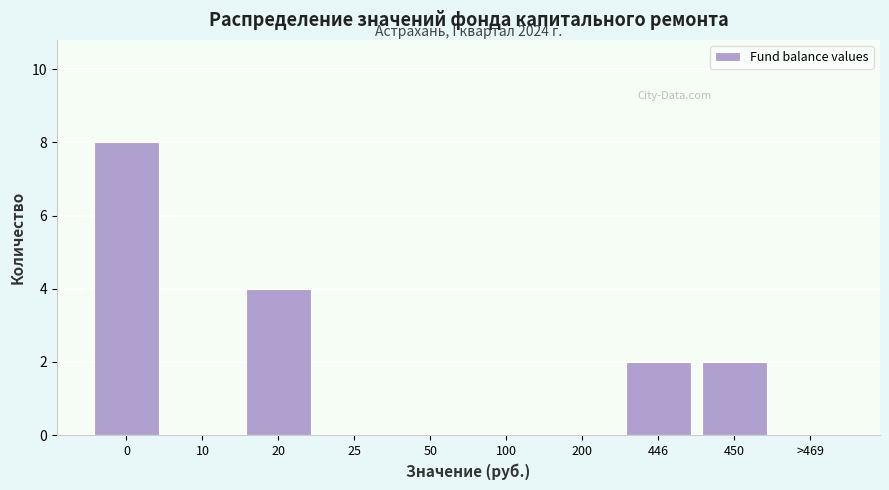

Reading left to right, transcribe all the data shown in this chart.

0=8	10=0	20=4	25=0	50=0	100=0	200=0	446=2	450=2	>469=0